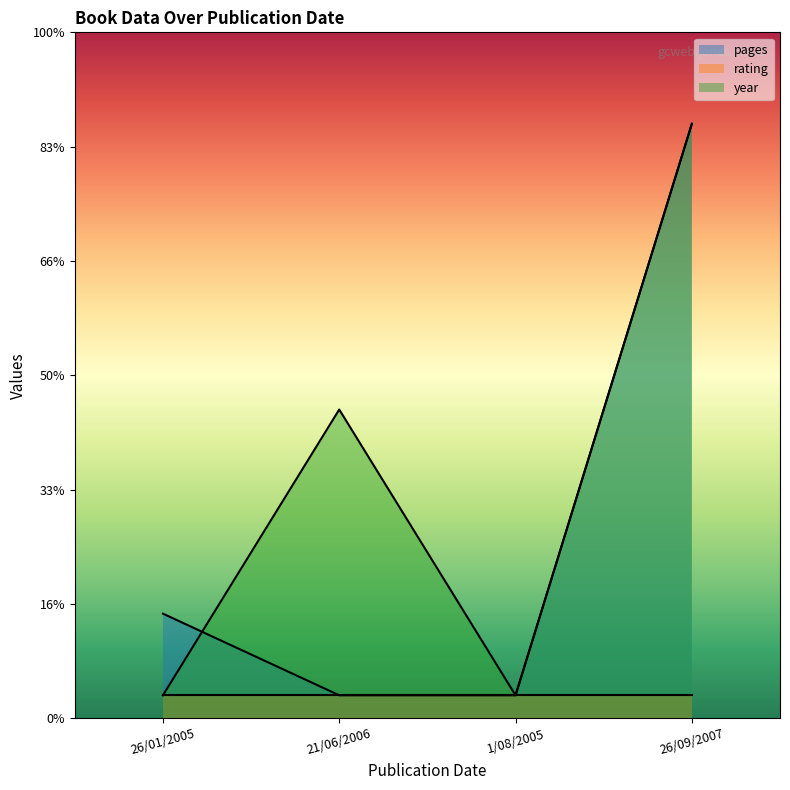

Is it true that pages equals 15.4 at 26/01/2005?

False